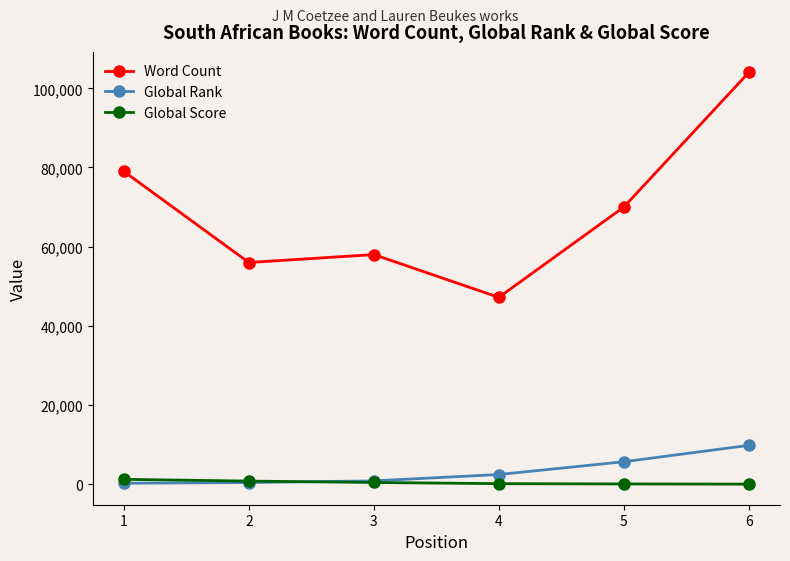

Which series has the widest spread of values?

Word Count